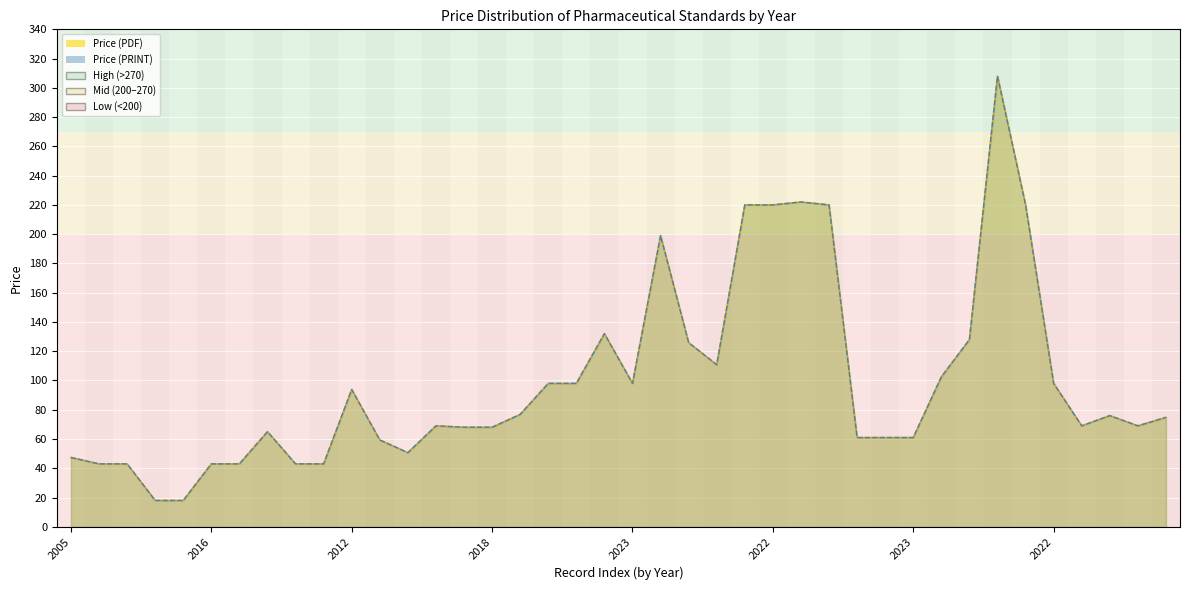

True or false: Price (PRINT) and Price (PDF) cross at least once.

False